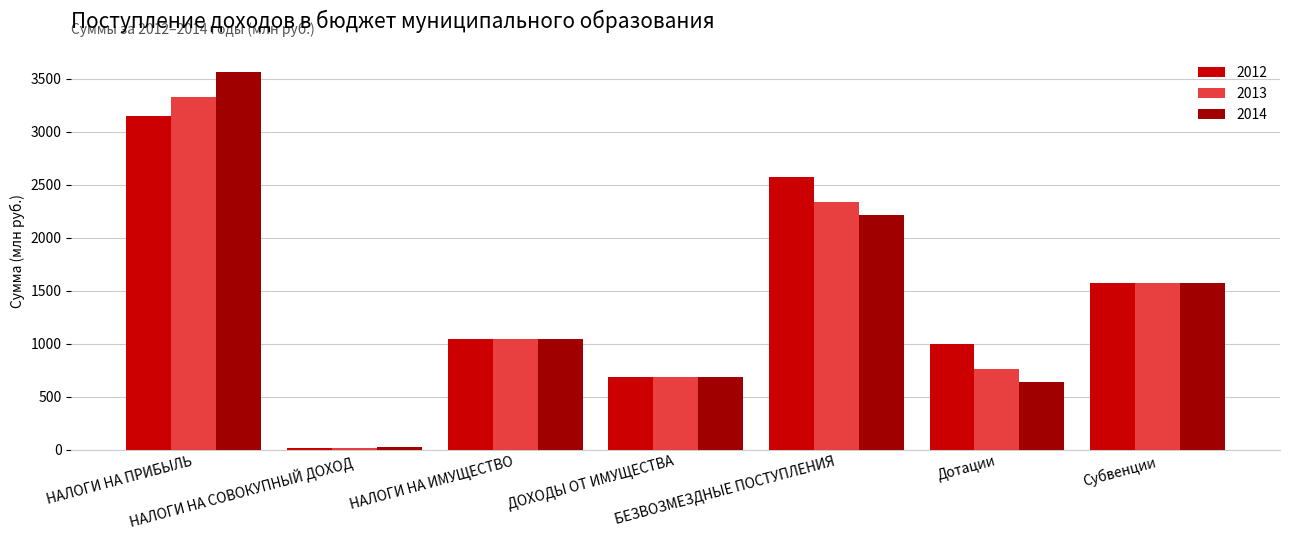

Is the value of 2013 at Дотации greater than the value of 2012 at НАЛОГИ НА ИМУЩЕСТВО?

No